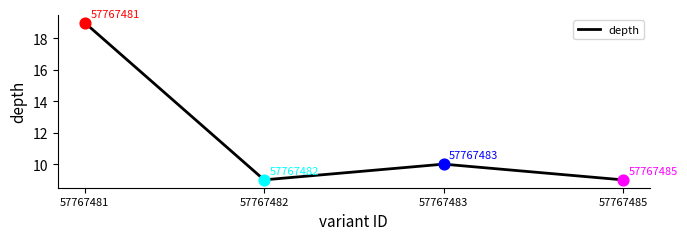

Approximately how many times larger is the value at 57767482 compared to 57767481?

0.5